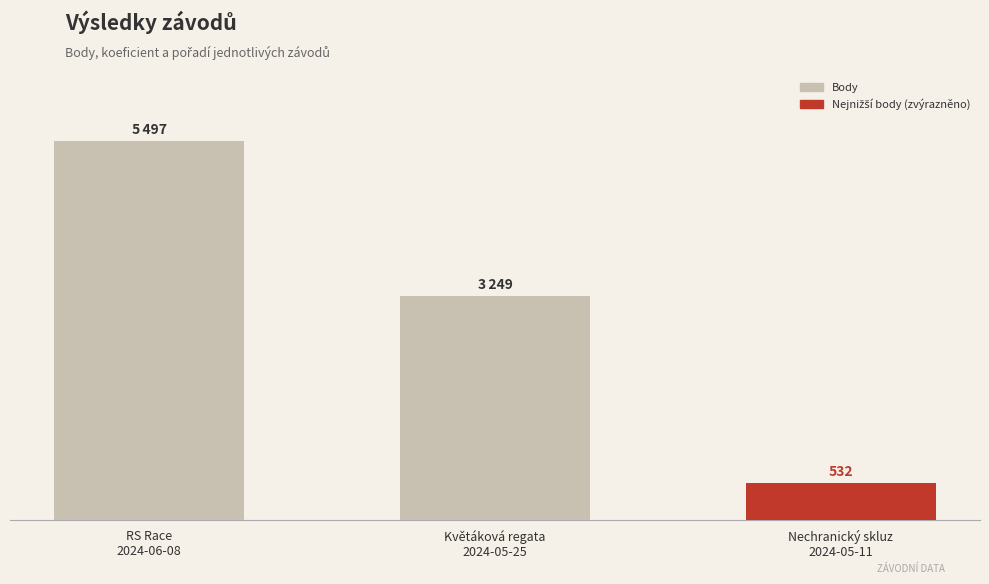

Does the chart contain any negative values?

No